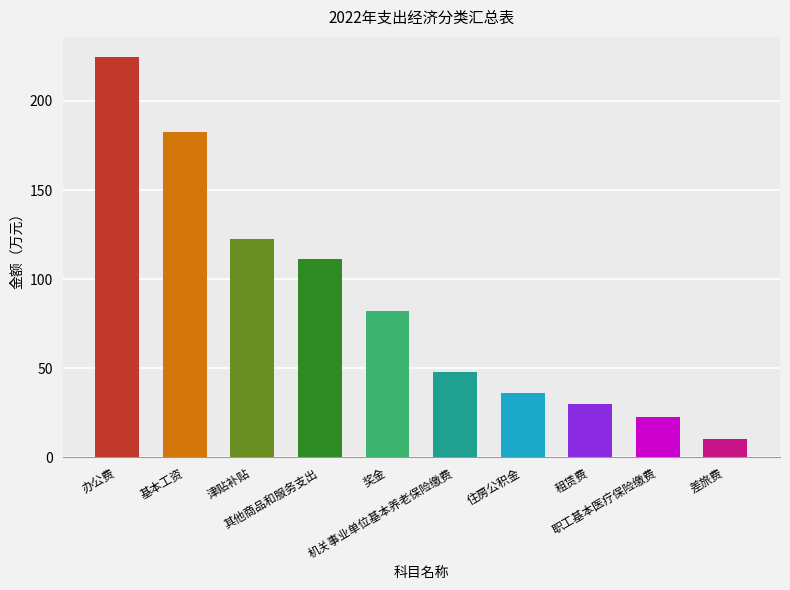

What is the value of the 7th bar from the left?

36.0